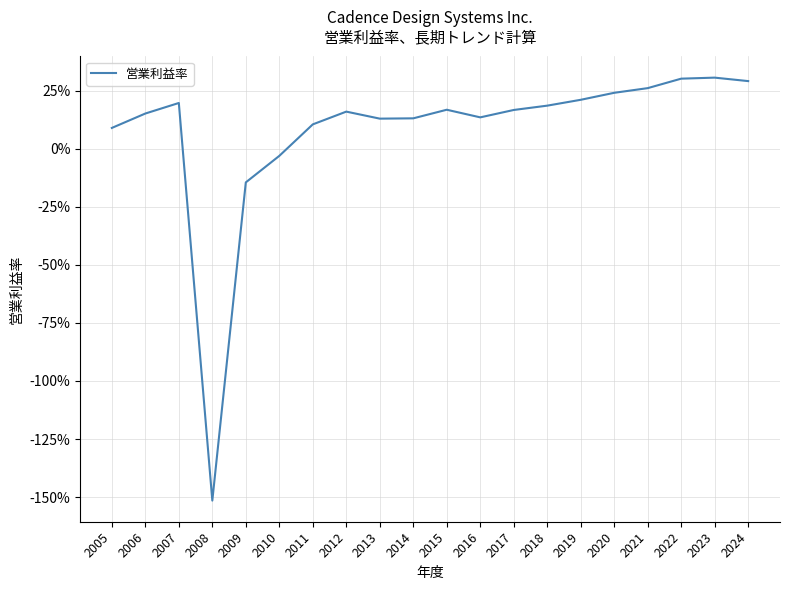

Reading left to right, extract all data points from this chart.

2005=0.1	2006=0.2	2007=0.2	2008=-1.5	2009=-0.1	2010=-0.0	2011=0.1	2012=0.2	2013=0.1	2014=0.1	2015=0.2	2016=0.1	2017=0.2	2018=0.2	2019=0.2	2020=0.2	2021=0.3	2022=0.3	2023=0.3	2024=0.3